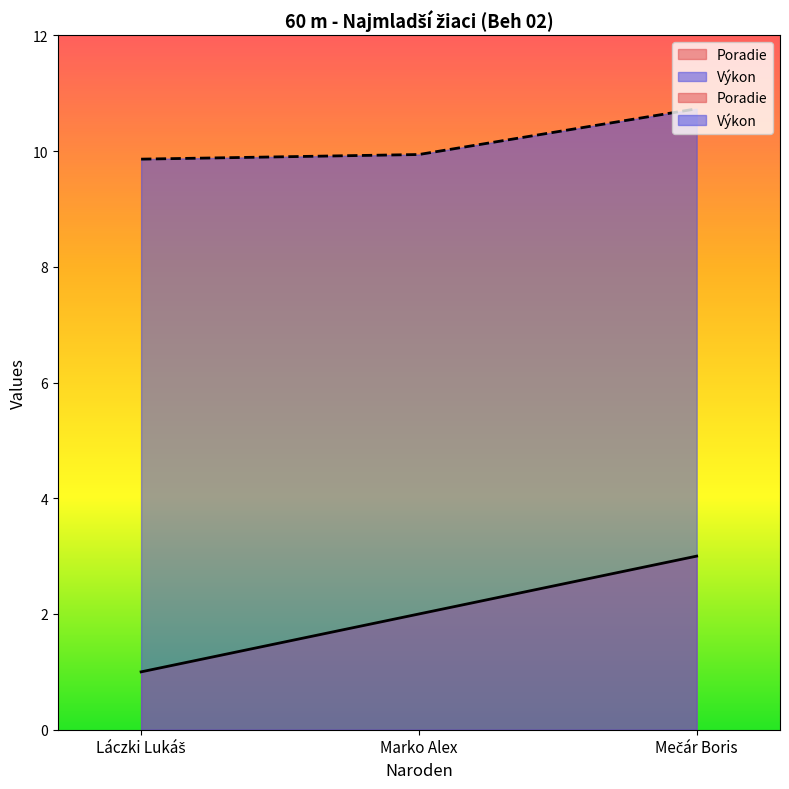

What is the smallest value displayed?

1.0